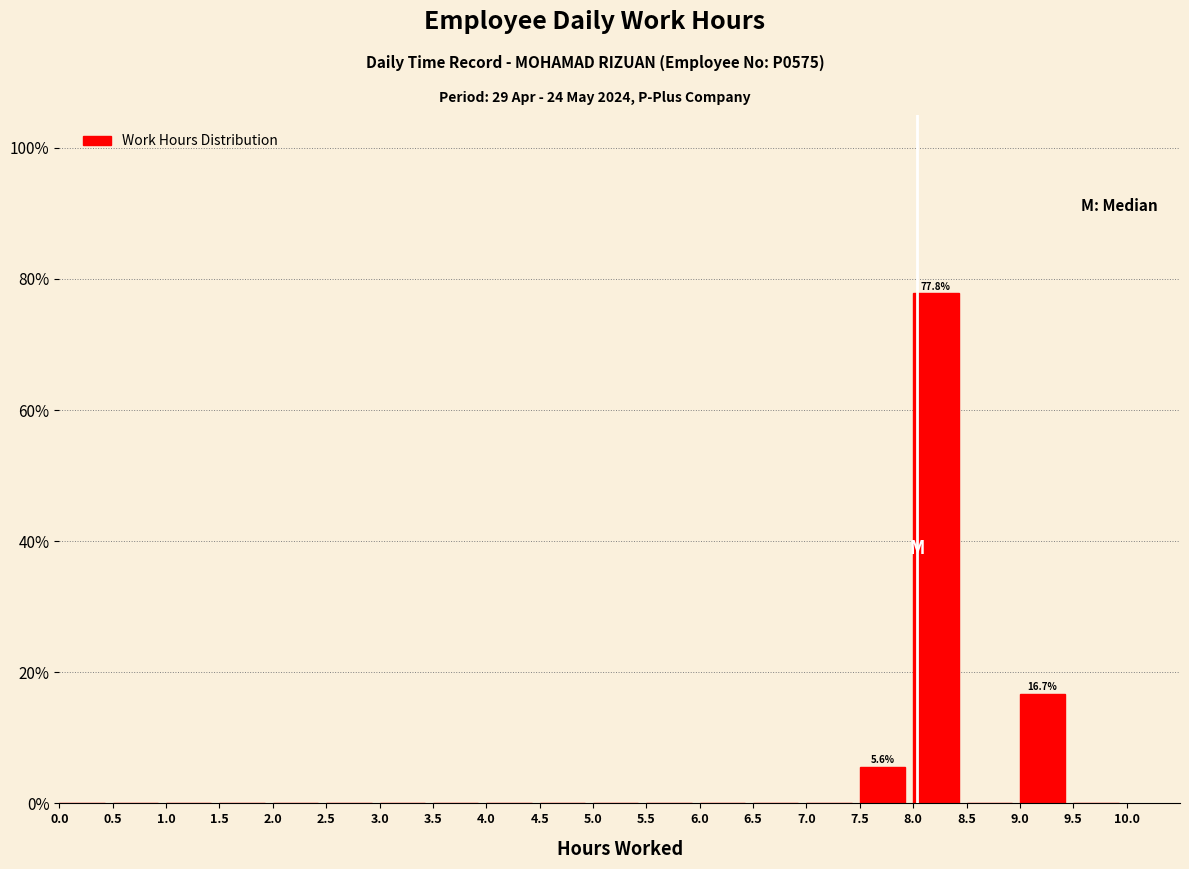

Which range on the x-axis has the tallest bar?

8.0 to 8.5